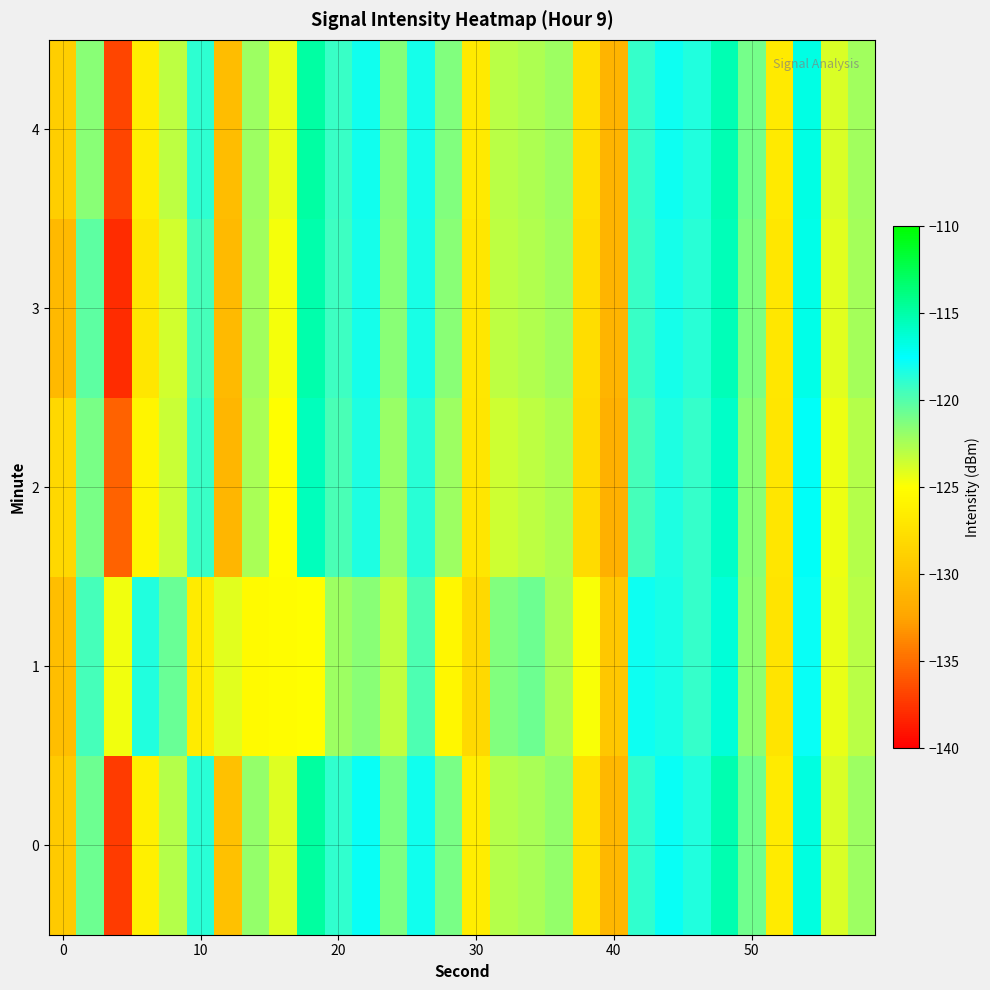

At how many categories does at least one series exceed -124?

22